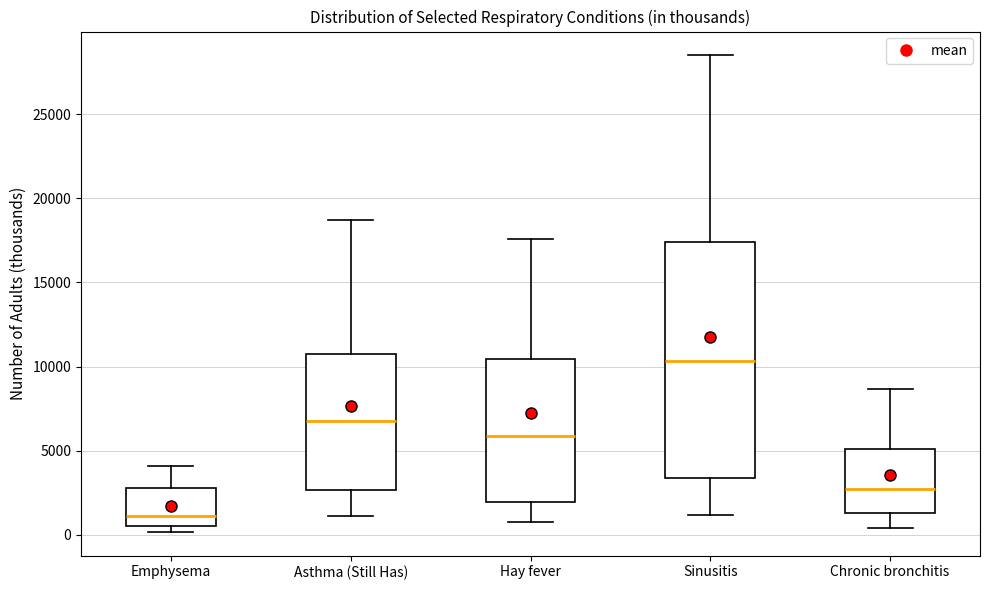

Reading left to right, transcribe this box plot: for each box, give where its median line is, the range the box spans, and where its two whiskers end, as read against the y-axis. The values are not printed on the chart, so give them approximately, as read against the axis.

Emphysema: median 1000, box 500 to 3000, whiskers 0 to 4000
Asthma (Still Has): median 7000, box 2500 to 11000, whiskers 1000 to 18500
Hay fever: median 6000, box 2000 to 10500, whiskers 500 to 17500
Sinusitis: median 10500, box 3500 to 17500, whiskers 1000 to 28500
Chronic bronchitis: median 2500, box 1500 to 5000, whiskers 500 to 8500